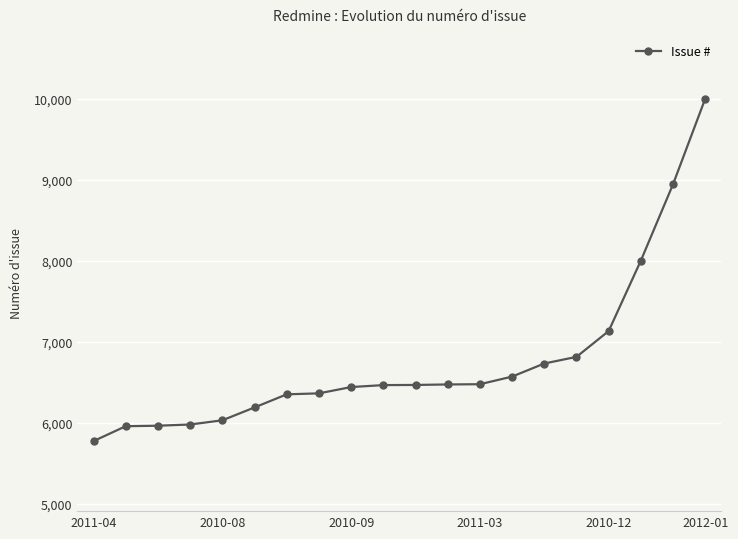

How many lines are shown in the chart?

1